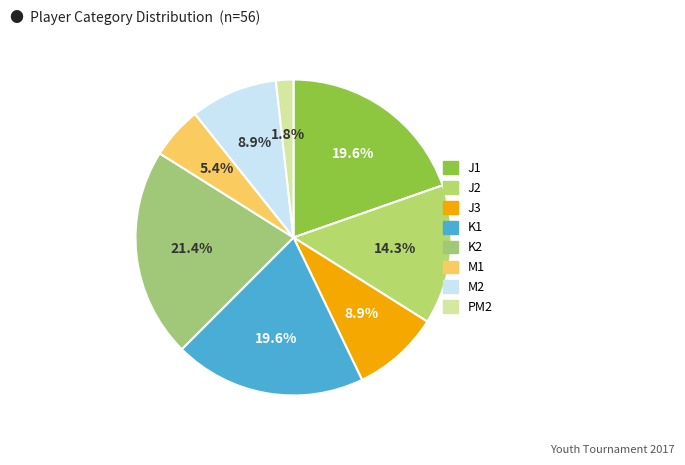

Which has a higher value, K2 or J2?

K2